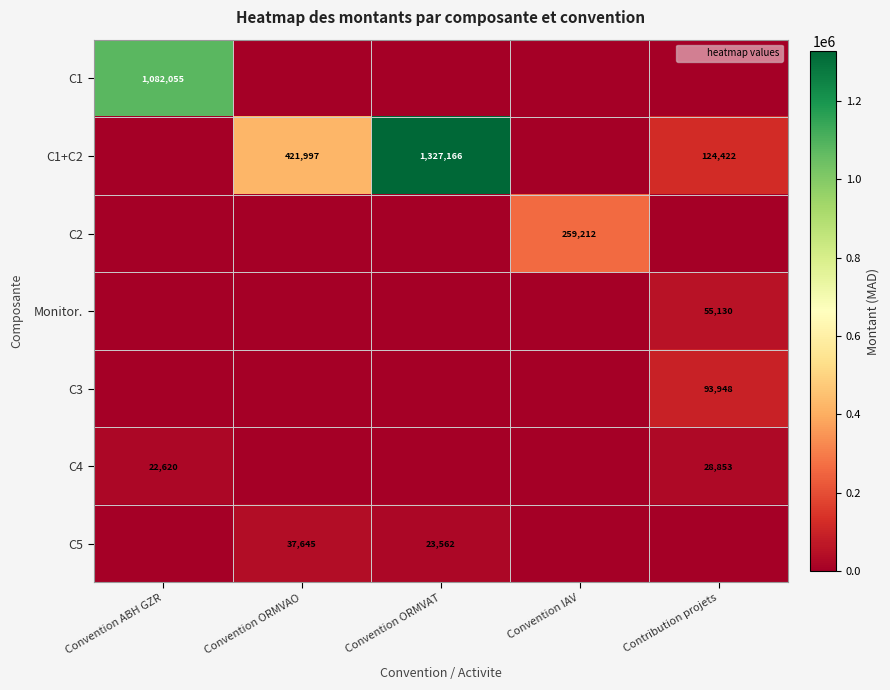

At how many categories does at least one series exceed 983800?

2